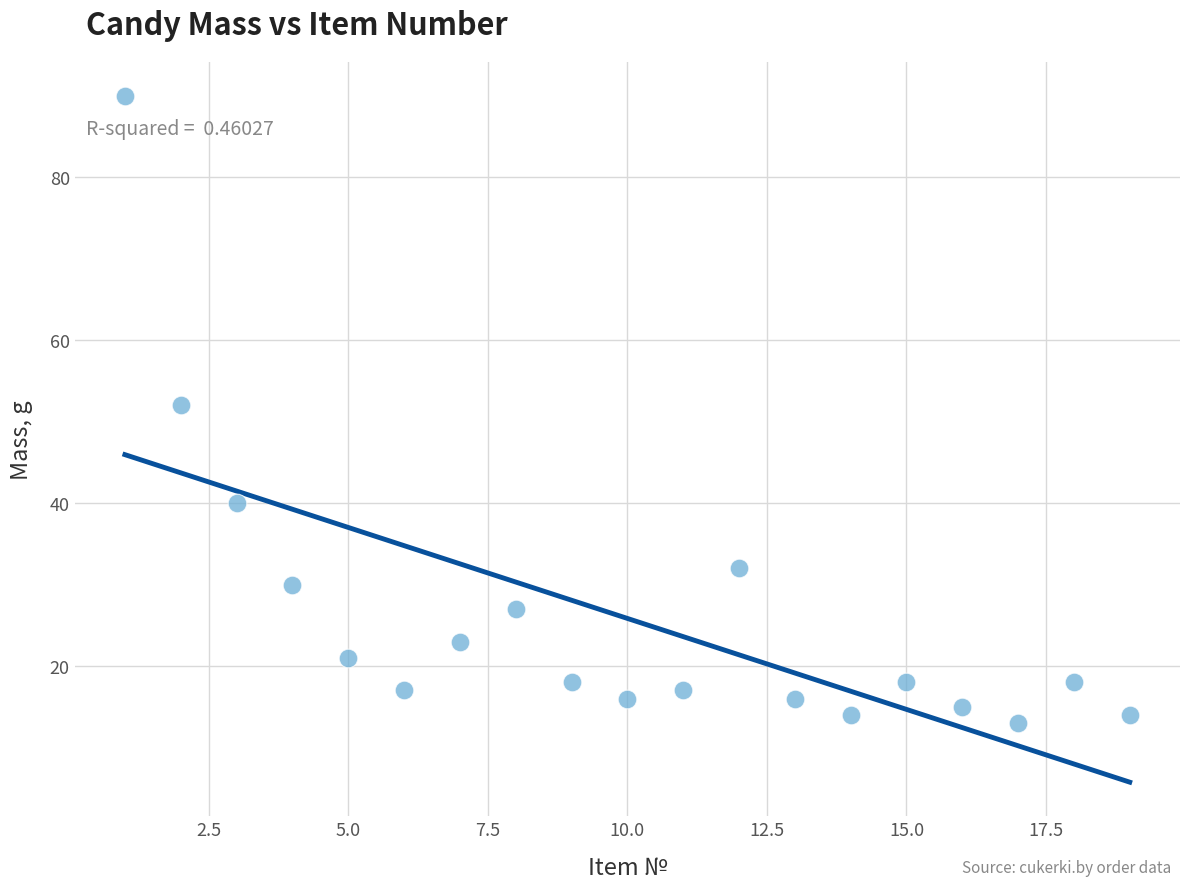

What Y value in the scatter plot is closest to 51?

52